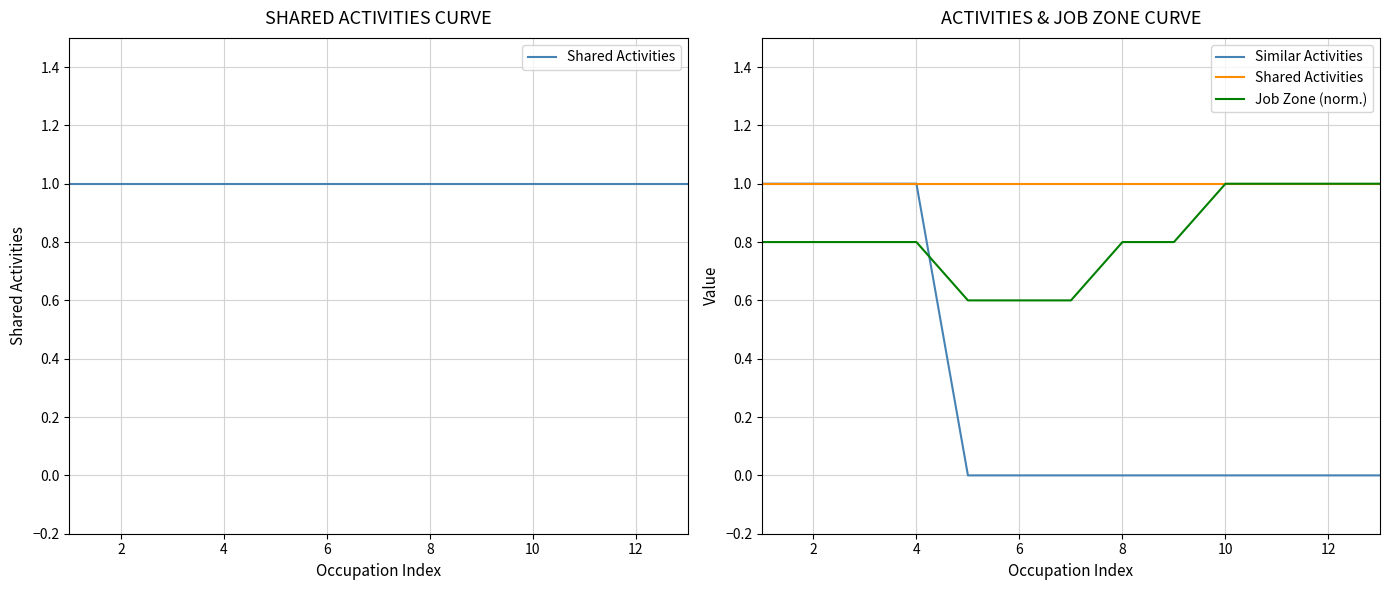

Rank the series by their maximum value, from highest to lowest.

Shared Activities, Similar Activities, Job Zone (norm.)